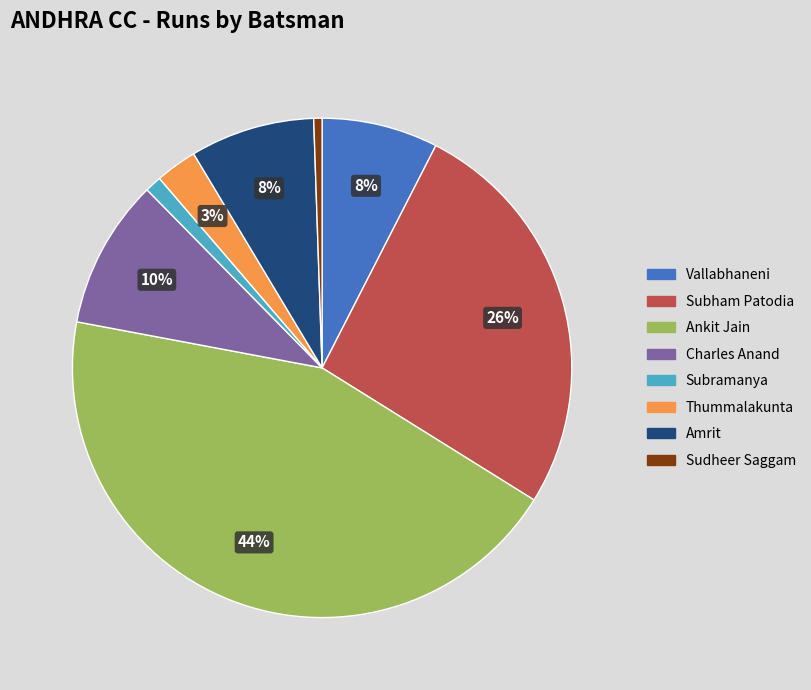

How many segments does this pie chart have?

8